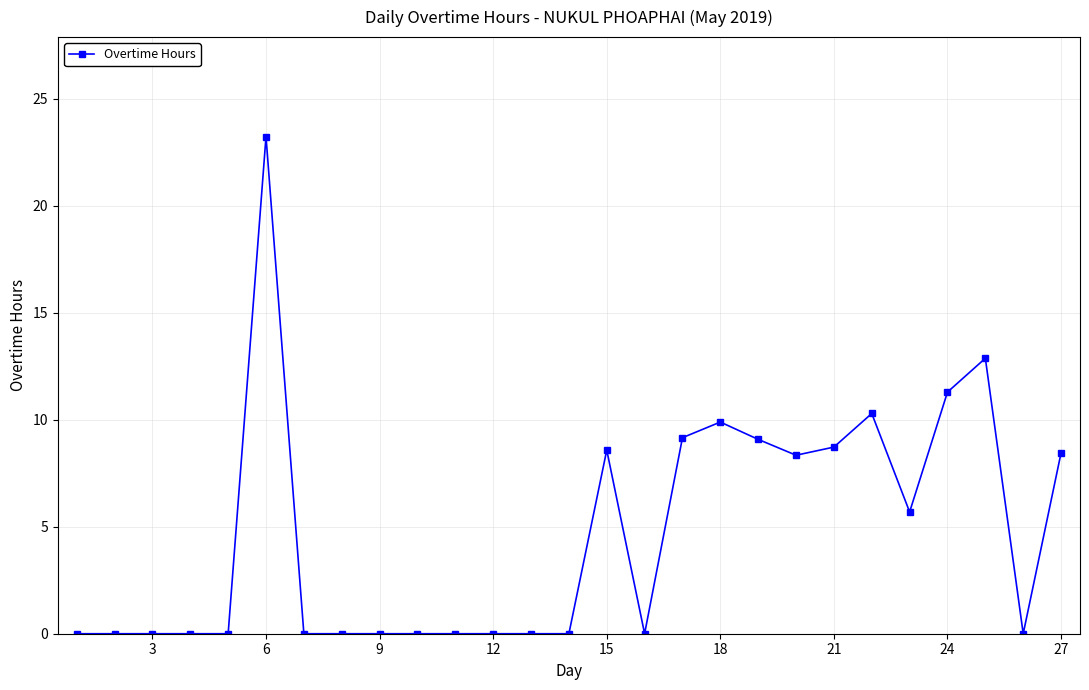

True or false: the data has more than 0 interior local peaks.

True